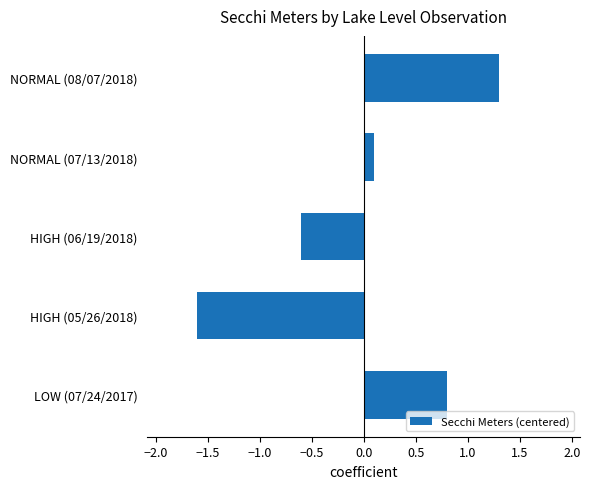

How many categories are shown in the chart?

5